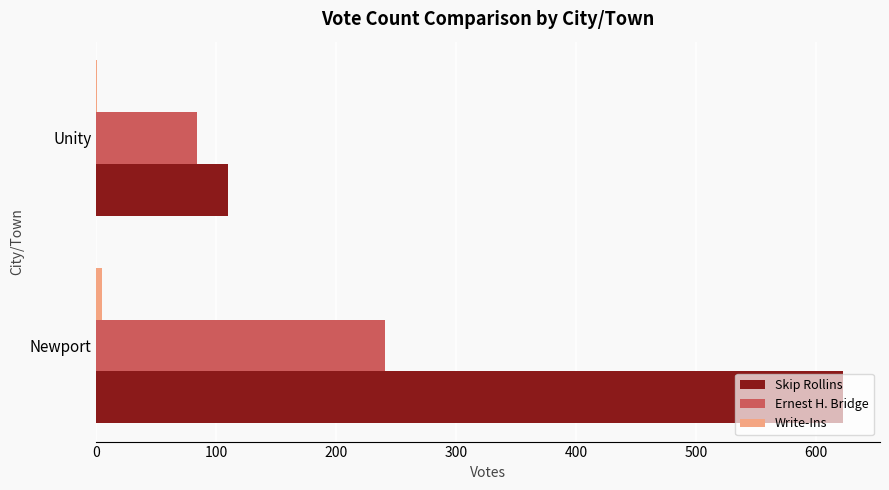

Is the value of Ernest H. Bridge at Unity greater than the value of Skip Rollins at Newport?

No